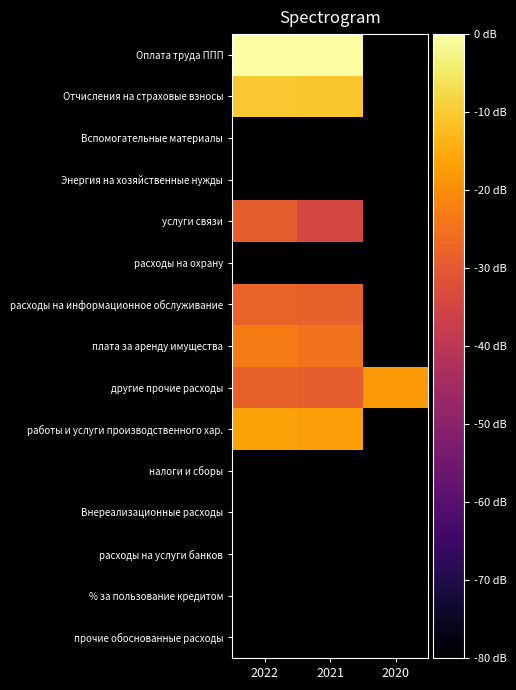

Reading left to right, list all the values displayed in this chart.

Оплата труда ППП: 2022=0.0	2021=-0.3	2020=-115.4
Отчисления на страховые взносы: 2022=-10.4	2021=-10.7	2020=-115.4
Вспомогательные материалы: 2022=-115.4	2021=-115.4	2020=-115.4
Энергия на хозяйственные нужды: 2022=-115.4	2021=-115.4	2020=-115.4
услуги связи: 2022=-29.0	2021=-34.3	2020=-115.4
расходы на охрану: 2022=-115.4	2021=-115.4	2020=-123.4
расходы на информационное обслуживание: 2022=-28.1	2021=-28.4	2020=-115.4
плата за аренду имущества: 2022=-23.0	2021=-24.9	2020=-115.4
другие прочие расходы: 2022=-28.4	2021=-28.9	2020=-17.9
работы и услуги производственного хар.: 2022=-16.6	2021=-17.0	2020=-115.4
налоги и сборы: 2022=-115.4	2021=-115.4	2020=-115.4
Внереализационные расходы: 2022=-115.4	2021=-115.4	2020=-115.4
расходы на услуги банков: 2022=-115.4	2021=-115.4	2020=-115.4
% за пользование кредитом: 2022=-115.4	2021=-115.4	2020=-115.4
прочие обоснованные расходы: 2022=-115.4	2021=-115.4	2020=-115.4